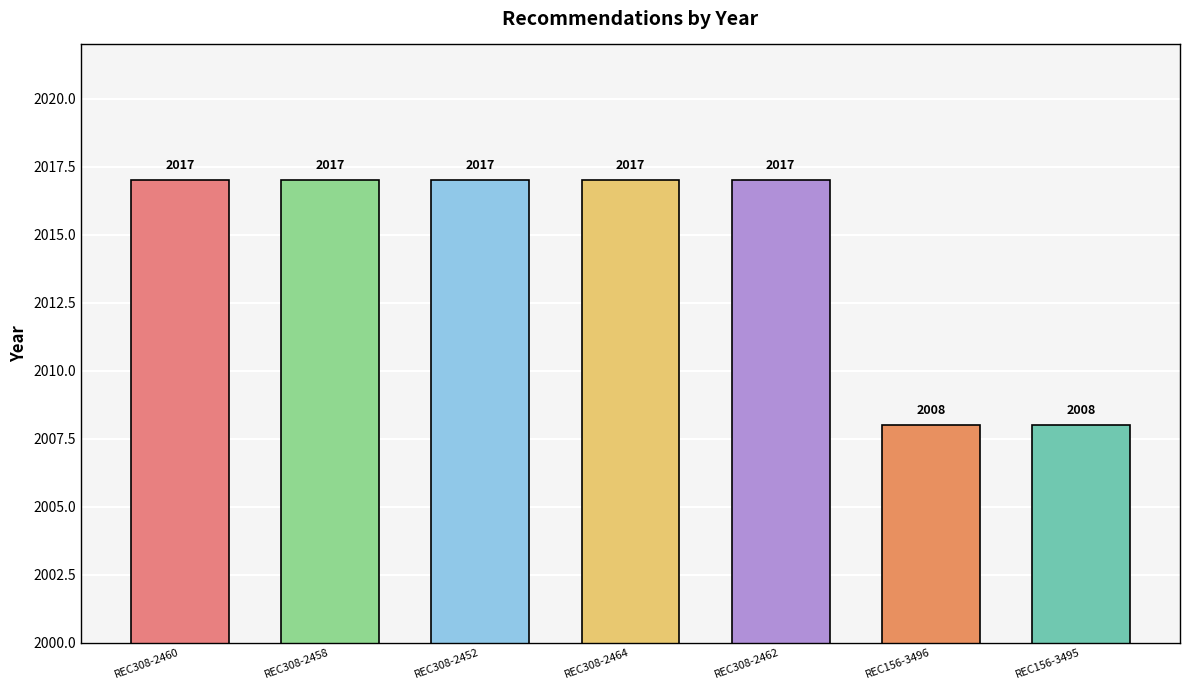

How many bars are there in total?

7